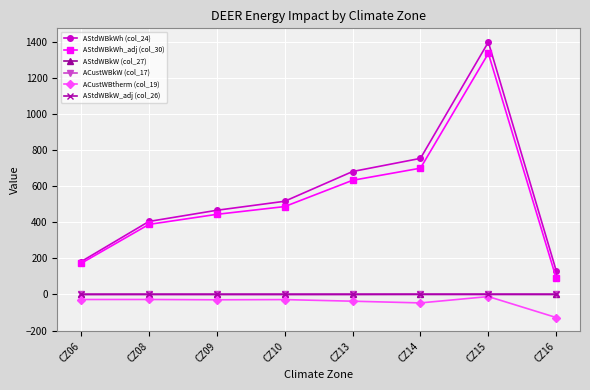

Which series has the widest spread of values?

AStdWBkWh (col_24)